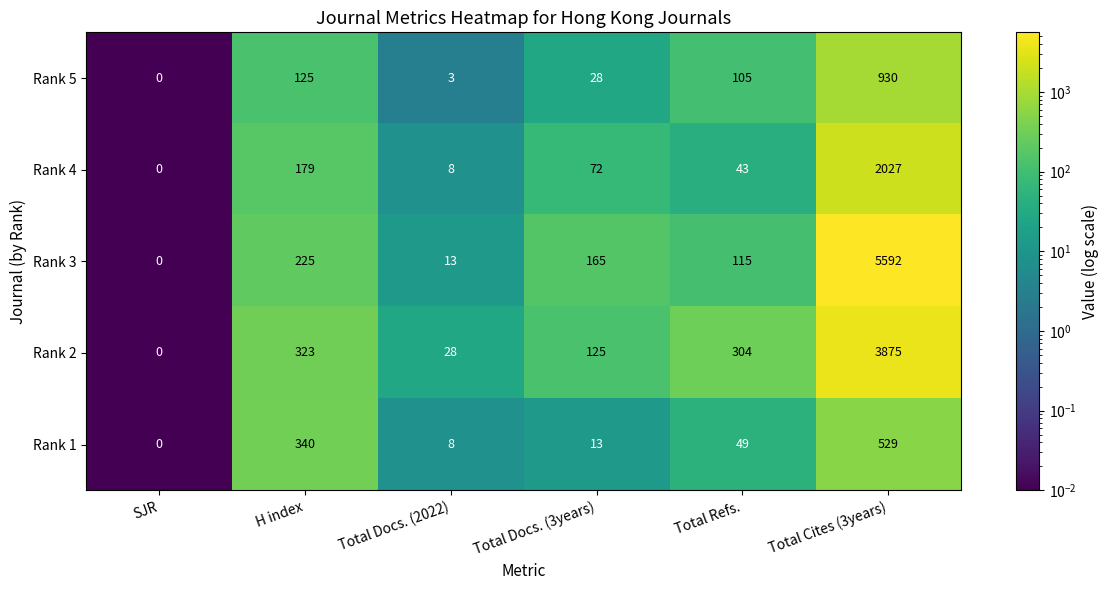

Count the number of data series in this chart.

5